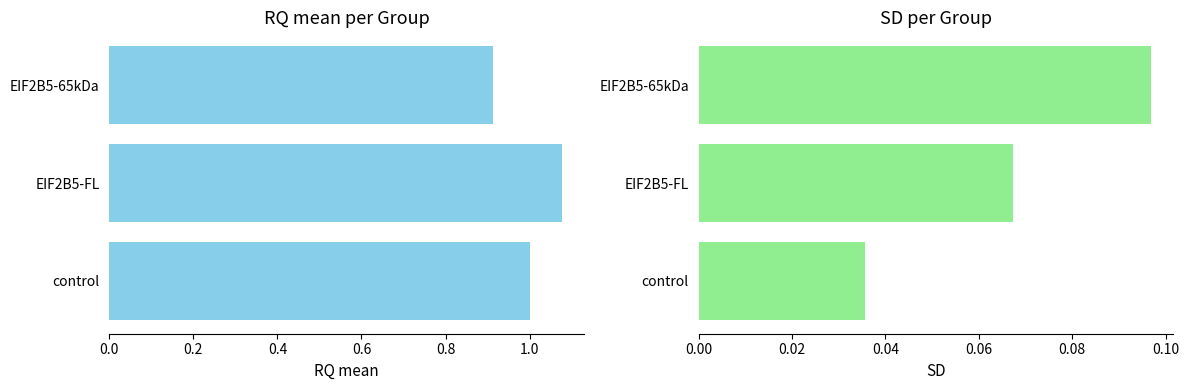

What is the maximum value for SD?

0.1